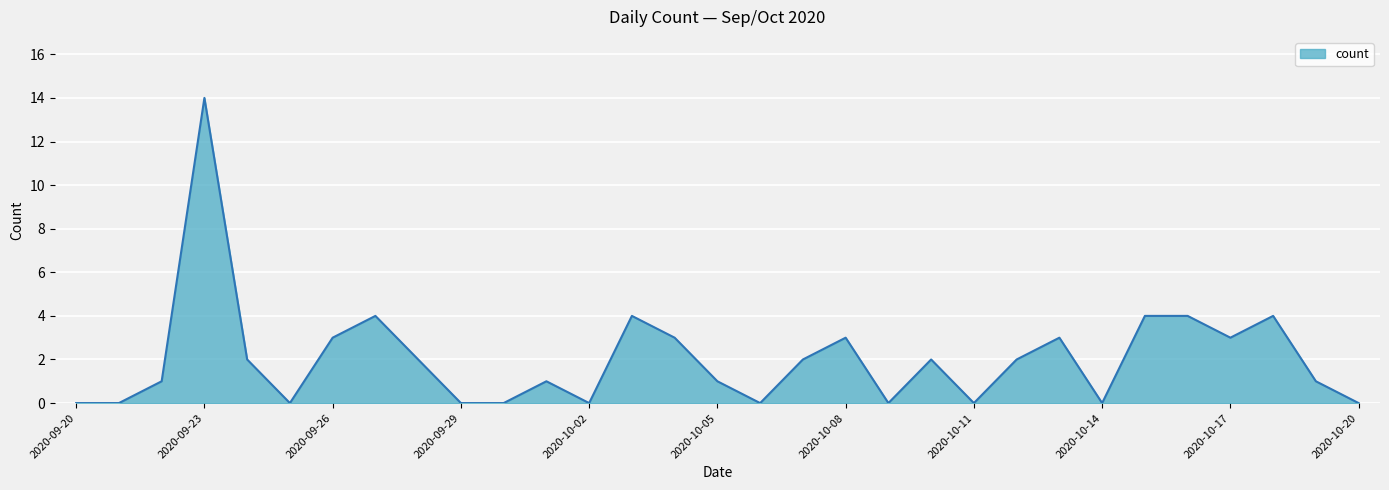

How many values are below 2?

15